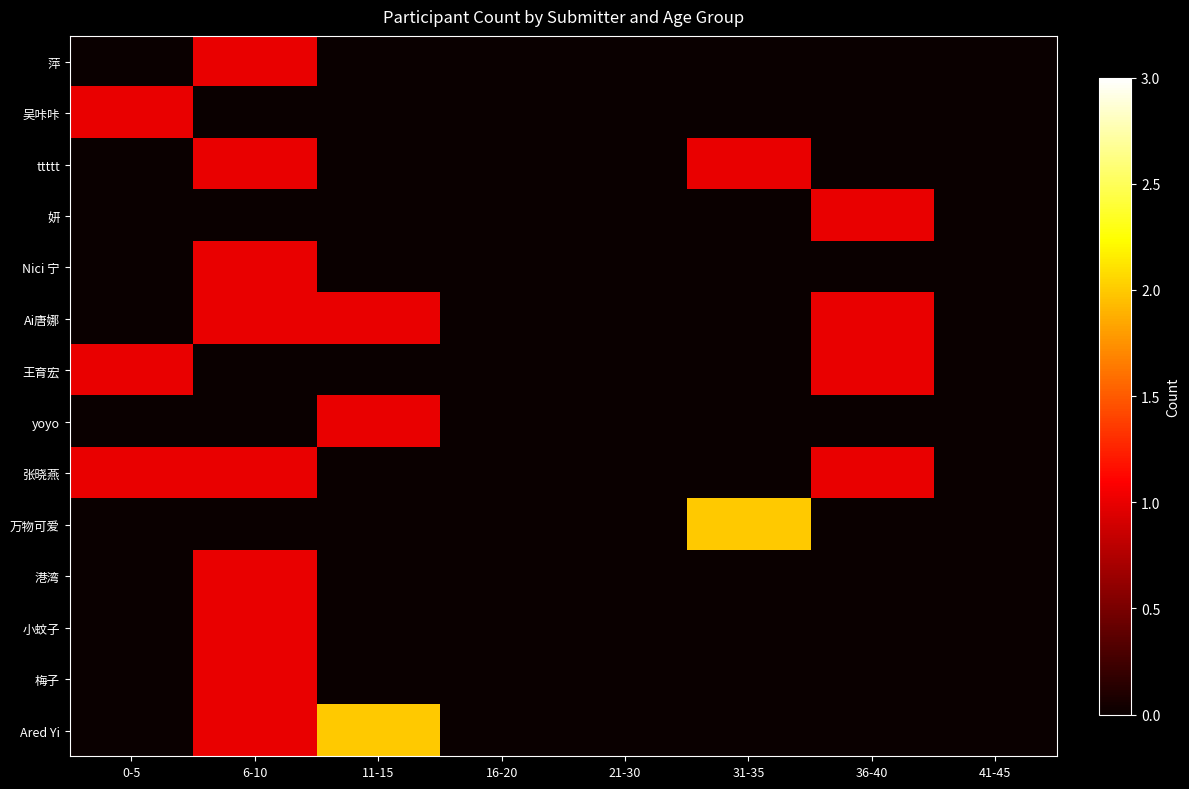

Reading left to right, what are all the values shown in this chart?

萍: 0-5=0	6-10=1	11-15=0	16-20=0	21-30=0	31-35=0	36-40=0	41-45=0
吴咔咔: 0-5=1	6-10=0	11-15=0	16-20=0	21-30=0	31-35=0	36-40=0	41-45=0
ttttt: 0-5=0	6-10=1	11-15=0	16-20=0	21-30=0	31-35=1	36-40=0	41-45=0
妍: 0-5=0	6-10=0	11-15=0	16-20=0	21-30=0	31-35=0	36-40=1	41-45=0
Nici 宁: 0-5=0	6-10=1	11-15=0	16-20=0	21-30=0	31-35=0	36-40=0	41-45=0
Ai唐娜: 0-5=0	6-10=1	11-15=1	16-20=0	21-30=0	31-35=0	36-40=1	41-45=0
王育宏: 0-5=1	6-10=0	11-15=0	16-20=0	21-30=0	31-35=0	36-40=1	41-45=0
yoyo: 0-5=0	6-10=0	11-15=1	16-20=0	21-30=0	31-35=0	36-40=0	41-45=0
张晓燕: 0-5=1	6-10=1	11-15=0	16-20=0	21-30=0	31-35=0	36-40=1	41-45=0
万物可爱: 0-5=0	6-10=0	11-15=0	16-20=0	21-30=0	31-35=2	36-40=0	41-45=0
港湾: 0-5=0	6-10=1	11-15=0	16-20=0	21-30=0	31-35=0	36-40=0	41-45=0
小蚊子: 0-5=0	6-10=1	11-15=0	16-20=0	21-30=0	31-35=0	36-40=0	41-45=0
梅子: 0-5=0	6-10=1	11-15=0	16-20=0	21-30=0	31-35=0	36-40=0	41-45=0
Ared Yi: 0-5=0	6-10=1	11-15=2	16-20=0	21-30=0	31-35=0	36-40=0	41-45=0